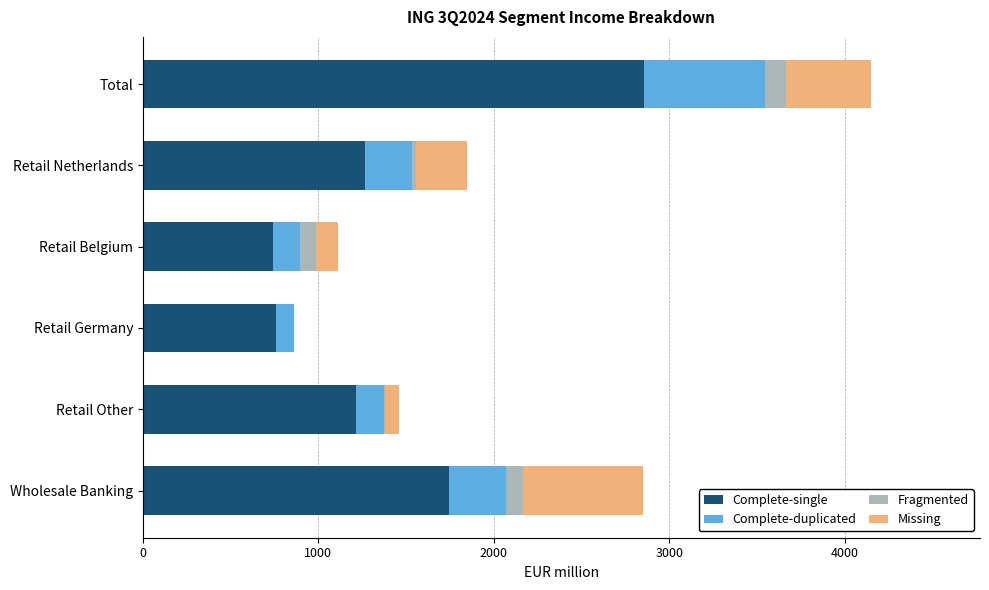

What is the sum of all Complete-single values?

8572.1